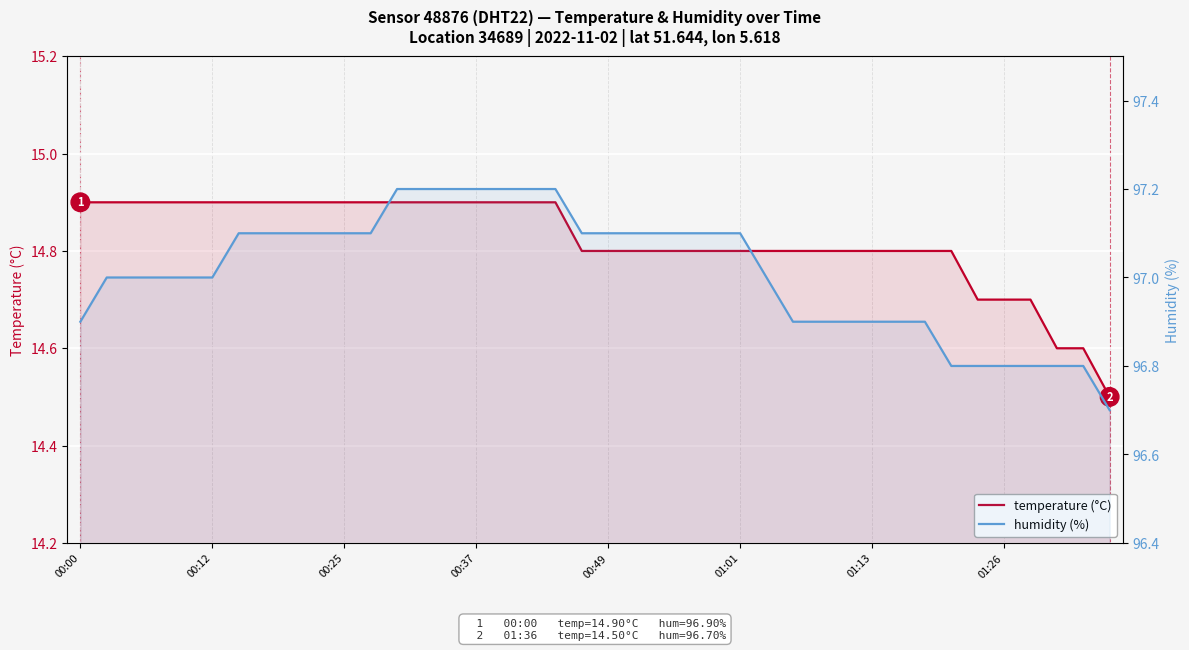

True or false: temperature (°C) has more than 2 points higher than both neighbors.

False